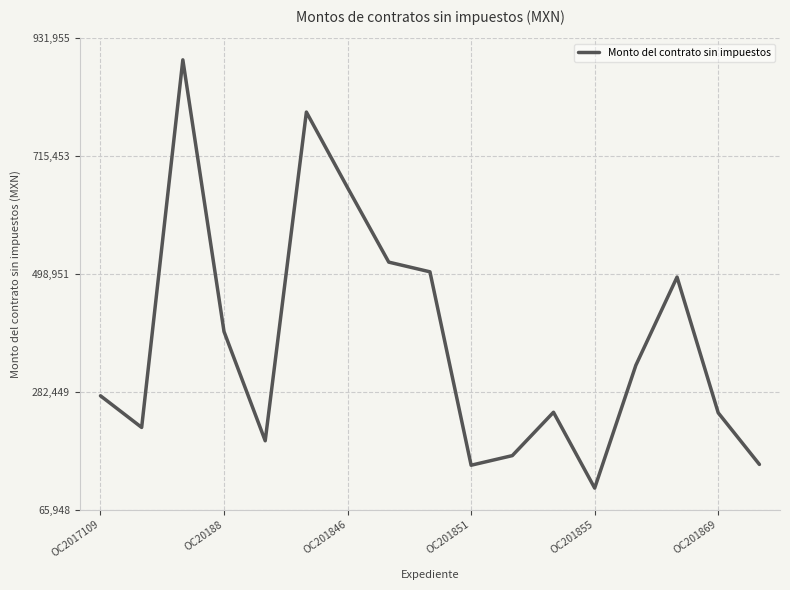

What is the difference between the maximum and minimum values?

787279.5